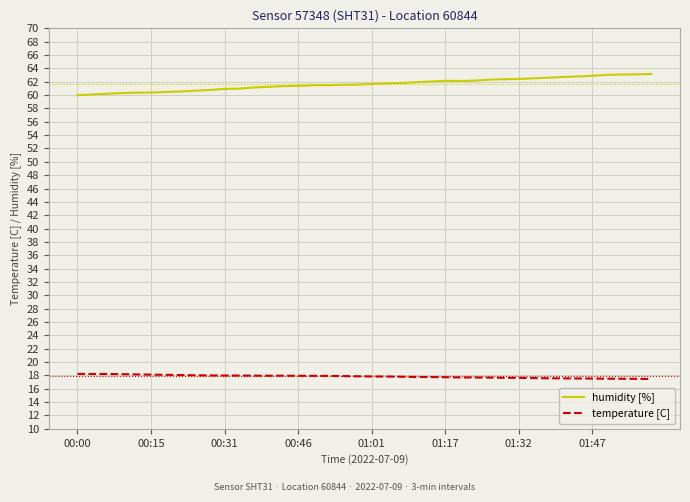

Which series has the largest total across all categories?

humidity [%]